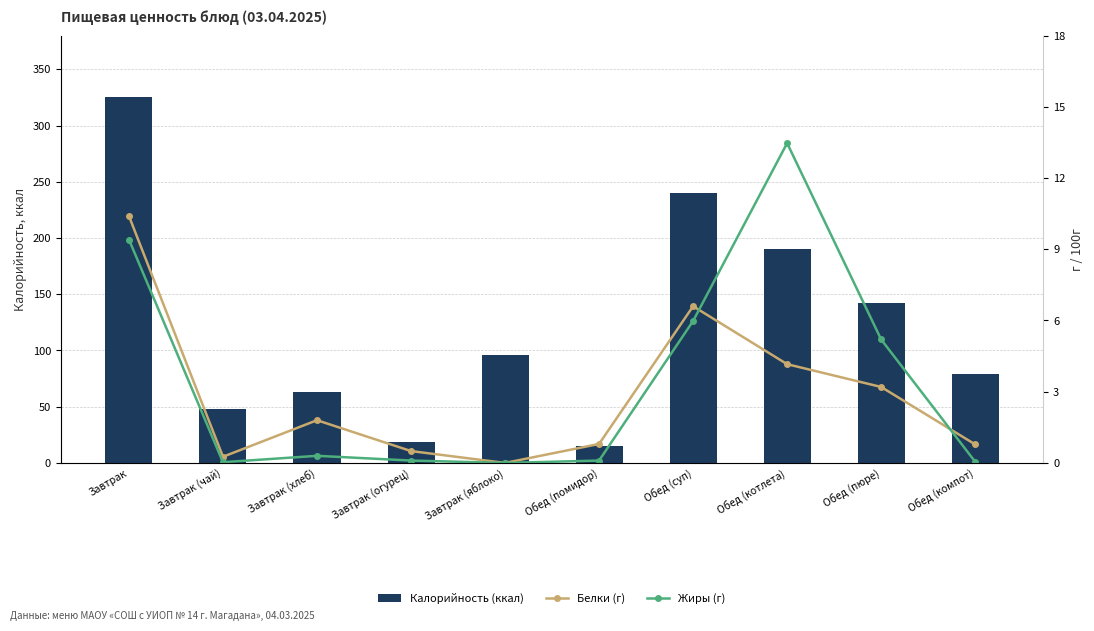

List the labels in order of Жиры (г) value, smallest first.

Завтрак (яблоко), Завтрак (чай), Обед (компот), Завтрак (огурец), Обед (помидор), Завтрак (хлеб), Обед (пюре), Обед (суп), Завтрак, Обед (котлета)